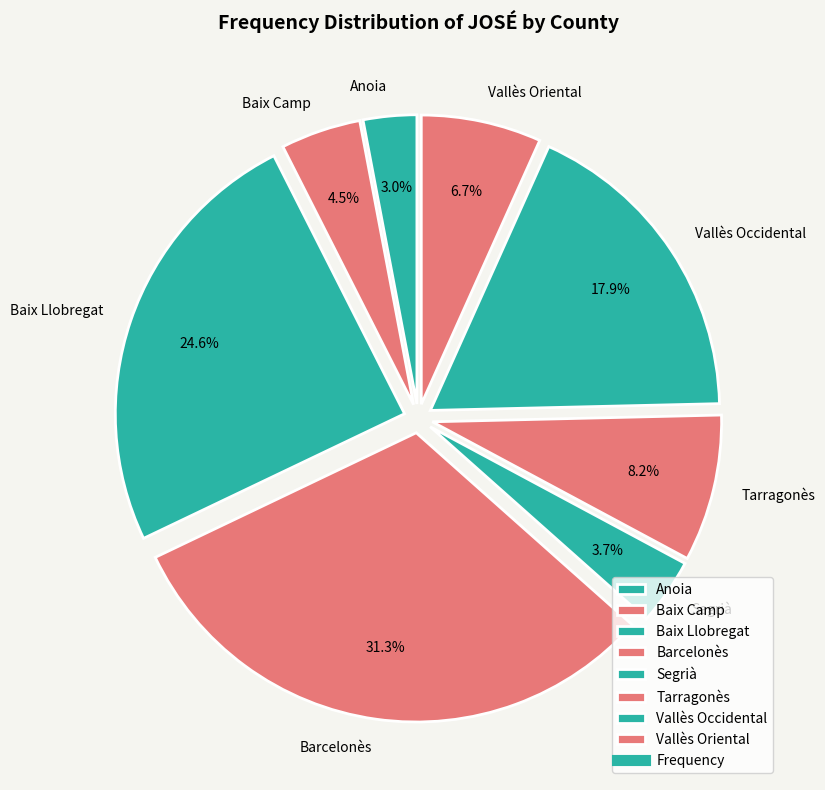

Is there a majority slice in this chart?

No